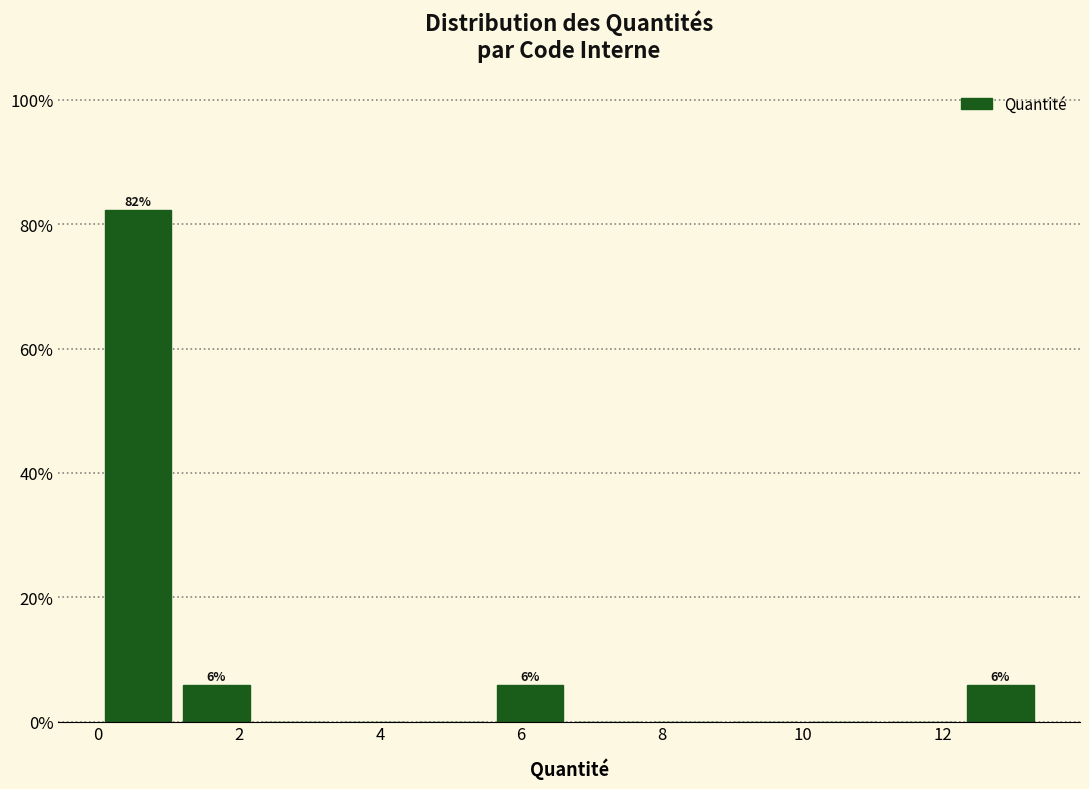

Which range on the x-axis has the tallest bar?

0.0 to 1.2